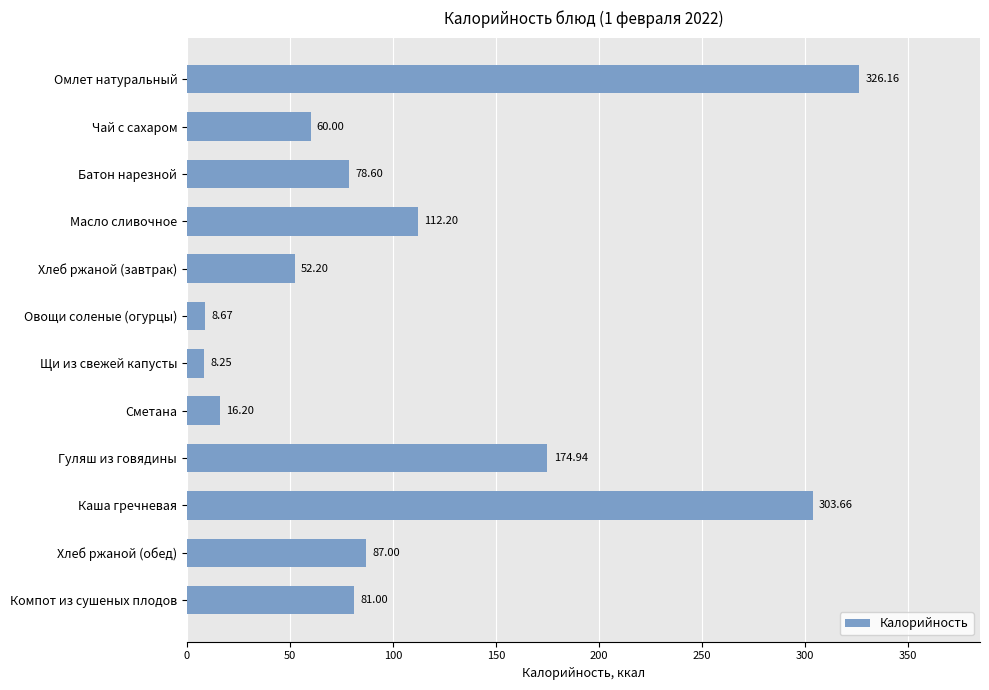

How many values are below 81?

6